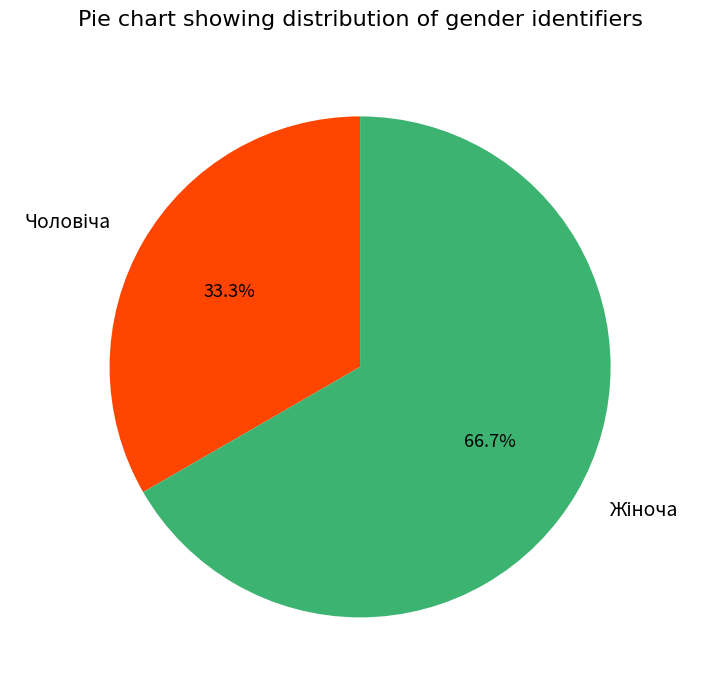

How many slices are in this pie chart?

2